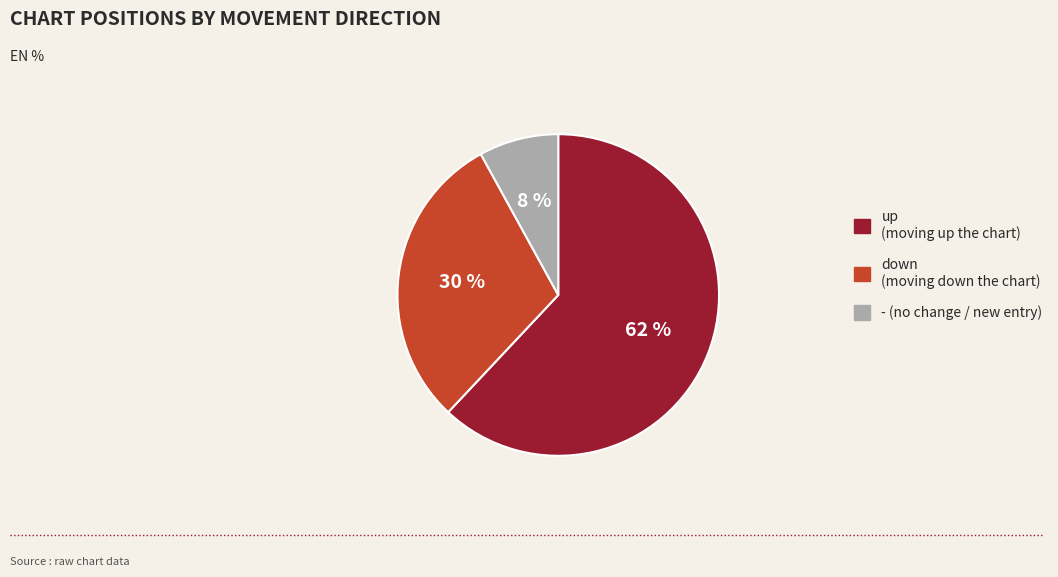

How many slices are in this pie chart?

3